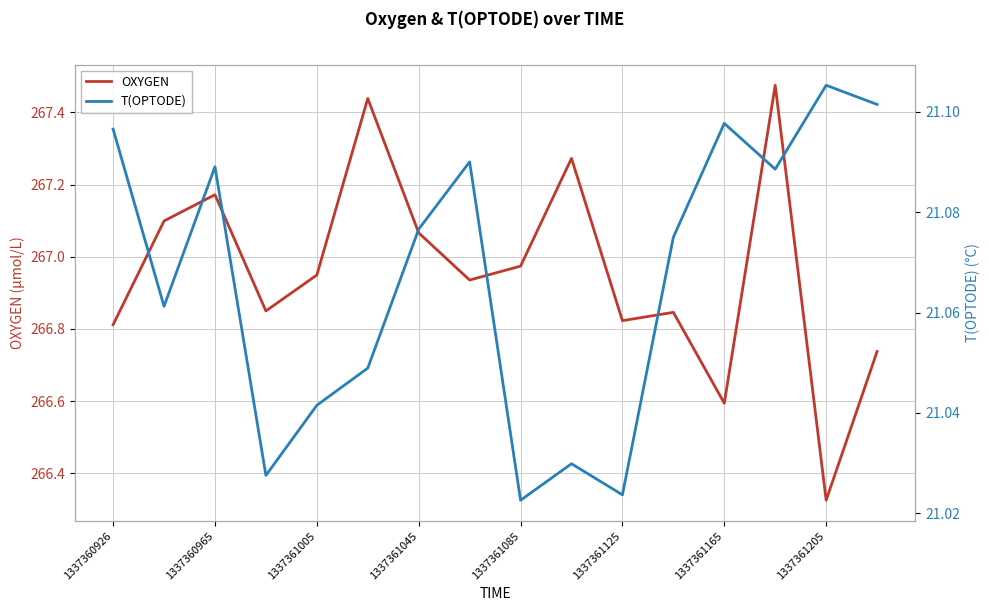

How many interior local peaks does the OXYGEN series have?

5